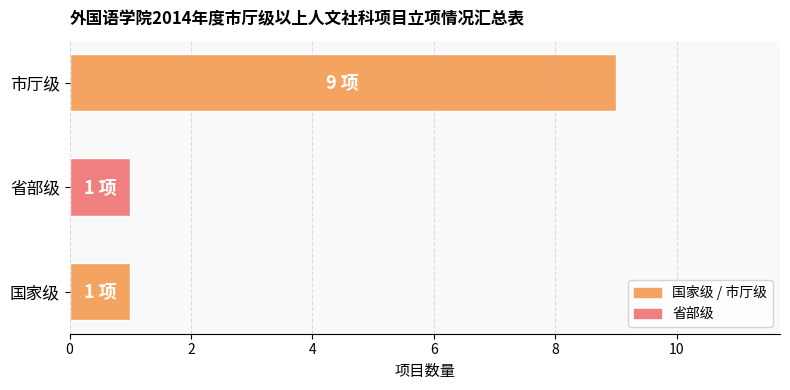

What is the sum of all values?

11